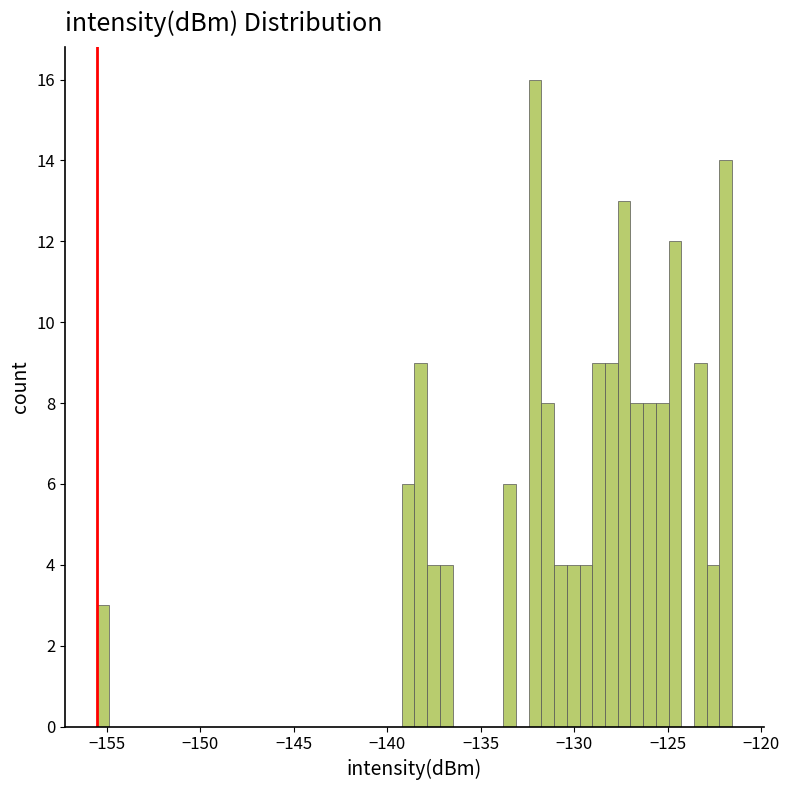

Around what value on the x-axis is the tallest bar? Give the approximate position of its centre, as read against the axis.

-132.0